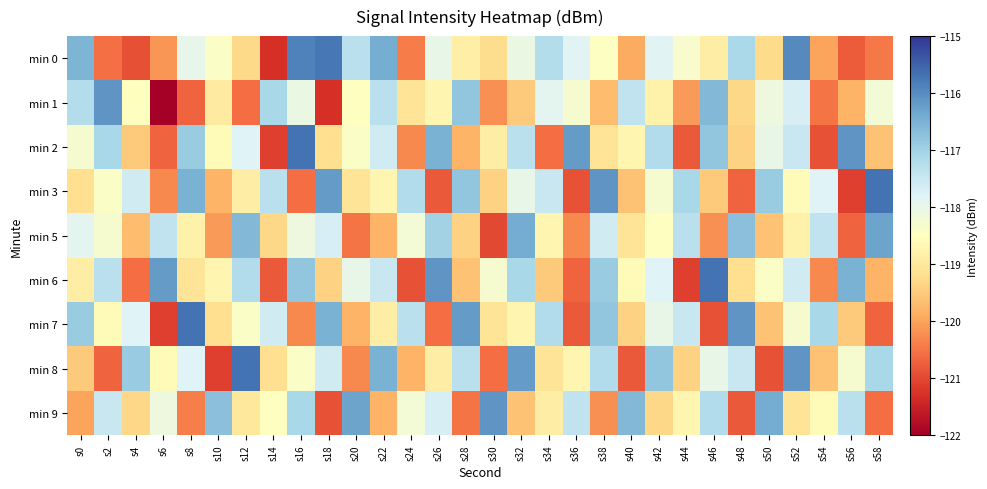

Reading left to right, transcribe all the data shown in this chart.

min 0: s0=-116.6	s2=-120.6	s4=-120.9	s6=-120.1	s8=-118.0	s10=-118.4	s12=-119.3	s14=-121.3	s16=-115.9	s18=-115.8	s20=-117.3	s22=-116.4	s24=-120.4	s26=-118.0	s28=-118.9	s30=-119.2	s32=-118.0	s34=-117.2	s36=-117.9	s38=-118.5	s40=-119.9	s42=-117.9	s44=-118.3	s46=-118.9	s48=-117.1	s50=-119.2	s52=-116.0	s54=-120.0	s56=-120.8	s58=-120.5
min 1: s0=-117.2	s2=-116.1	s4=-118.5	s6=-122.0	s8=-120.7	s10=-118.9	s12=-120.6	s14=-117.1	s16=-118.0	s18=-121.3	s20=-118.5	s22=-117.3	s24=-119.1	s26=-118.7	s28=-116.8	s30=-120.2	s32=-119.5	s34=-117.9	s36=-118.3	s38=-119.7	s40=-117.4	s42=-118.8	s44=-120.1	s46=-116.6	s48=-119.3	s50=-118.1	s52=-117.7	s54=-120.5	s56=-119.8	s58=-118.2
min 2: s0=-118.3	s2=-117.1	s4=-119.5	s6=-120.7	s8=-116.9	s10=-118.6	s12=-117.8	s14=-121.1	s16=-115.7	s18=-119.2	s20=-118.4	s22=-117.6	s24=-120.3	s26=-116.5	s28=-119.8	s30=-118.9	s32=-117.3	s34=-120.6	s36=-116.2	s38=-119.1	s40=-118.7	s42=-117.2	s44=-120.8	s46=-116.8	s48=-119.4	s50=-118.0	s52=-117.5	s54=-120.9	s56=-116.1	s58=-119.6
min 3: s0=-119.2	s2=-118.4	s4=-117.6	s6=-120.3	s8=-116.5	s10=-119.8	s12=-118.9	s14=-117.3	s16=-120.6	s18=-116.2	s20=-119.1	s22=-118.7	s24=-117.2	s26=-120.8	s28=-116.8	s30=-119.4	s32=-118.0	s34=-117.5	s36=-120.9	s38=-116.1	s40=-119.6	s42=-118.3	s44=-117.1	s46=-119.5	s48=-120.7	s50=-116.9	s52=-118.6	s54=-117.8	s56=-121.1	s58=-115.7
min 5: s0=-117.9	s2=-118.3	s4=-119.7	s6=-117.4	s8=-118.8	s10=-120.1	s12=-116.6	s14=-119.3	s16=-118.1	s18=-117.7	s20=-120.5	s22=-119.8	s24=-118.2	s26=-117.0	s28=-119.4	s30=-121.0	s32=-116.4	s34=-118.7	s36=-120.3	s38=-117.6	s40=-119.1	s42=-118.5	s44=-117.3	s46=-120.2	s48=-116.7	s50=-119.6	s52=-118.8	s54=-117.4	s56=-120.7	s58=-116.3
min 6: s0=-118.9	s2=-117.3	s4=-120.6	s6=-116.2	s8=-119.1	s10=-118.7	s12=-117.2	s14=-120.8	s16=-116.8	s18=-119.4	s20=-118.0	s22=-117.5	s24=-120.9	s26=-116.1	s28=-119.6	s30=-118.3	s32=-117.1	s34=-119.5	s36=-120.7	s38=-116.9	s40=-118.6	s42=-117.8	s44=-121.1	s46=-115.7	s48=-119.2	s50=-118.4	s52=-117.6	s54=-120.3	s56=-116.5	s58=-119.8
min 7: s0=-116.9	s2=-118.6	s4=-117.8	s6=-121.1	s8=-115.7	s10=-119.2	s12=-118.4	s14=-117.6	s16=-120.3	s18=-116.5	s20=-119.8	s22=-118.9	s24=-117.3	s26=-120.6	s28=-116.2	s30=-119.1	s32=-118.7	s34=-117.2	s36=-120.8	s38=-116.8	s40=-119.4	s42=-118.0	s44=-117.5	s46=-120.9	s48=-116.1	s50=-119.6	s52=-118.3	s54=-117.1	s56=-119.5	s58=-120.7
min 8: s0=-119.5	s2=-120.7	s4=-116.9	s6=-118.6	s8=-117.8	s10=-121.1	s12=-115.7	s14=-119.2	s16=-118.4	s18=-117.6	s20=-120.3	s22=-116.5	s24=-119.8	s26=-118.9	s28=-117.3	s30=-120.6	s32=-116.2	s34=-119.1	s36=-118.7	s38=-117.2	s40=-120.8	s42=-116.8	s44=-119.4	s46=-118.0	s48=-117.5	s50=-120.9	s52=-116.1	s54=-119.6	s56=-118.3	s58=-117.1
min 9: s0=-120.0	s2=-117.5	s4=-119.3	s6=-118.1	s8=-120.4	s10=-116.7	s12=-119.0	s14=-118.5	s16=-117.1	s18=-120.9	s20=-116.3	s22=-119.8	s24=-118.2	s26=-117.7	s28=-120.5	s30=-116.1	s32=-119.6	s34=-118.9	s36=-117.4	s38=-120.2	s40=-116.6	s42=-119.3	s44=-118.7	s46=-117.2	s48=-120.8	s50=-116.4	s52=-119.1	s54=-118.6	s56=-117.3	s58=-120.6